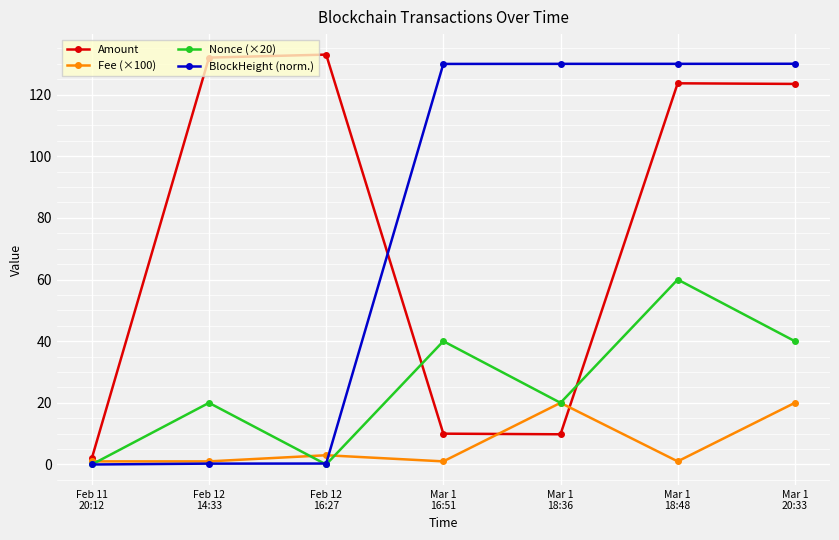

What is the label of the 6th point from the left?

Mar 1
18:48